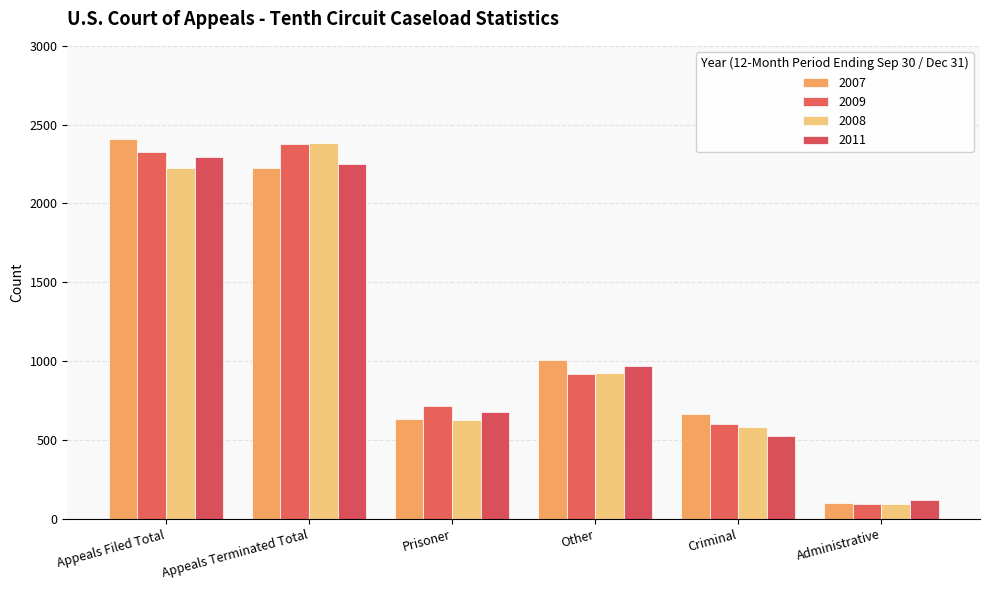

What are all the series names shown in the legend?

2007, 2009, 2008, 2011